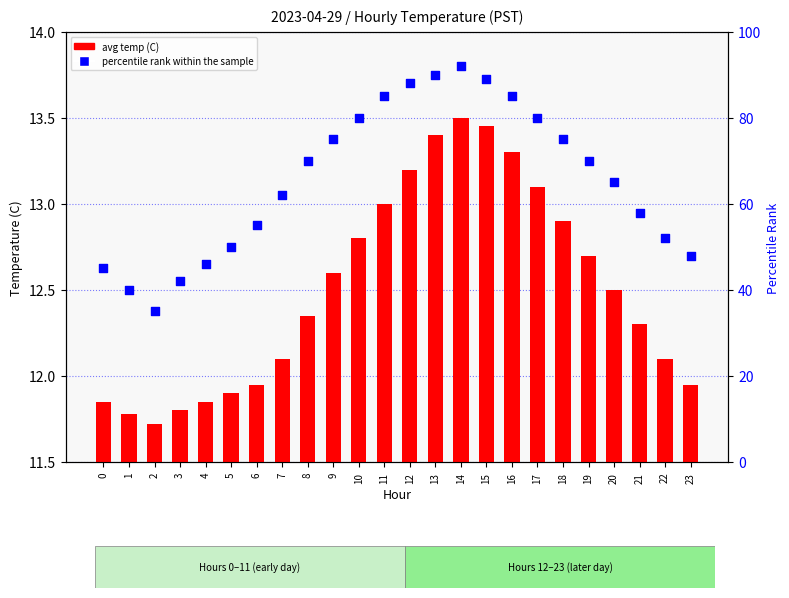

Which series contains the lowest Y value?

avg temp (C)